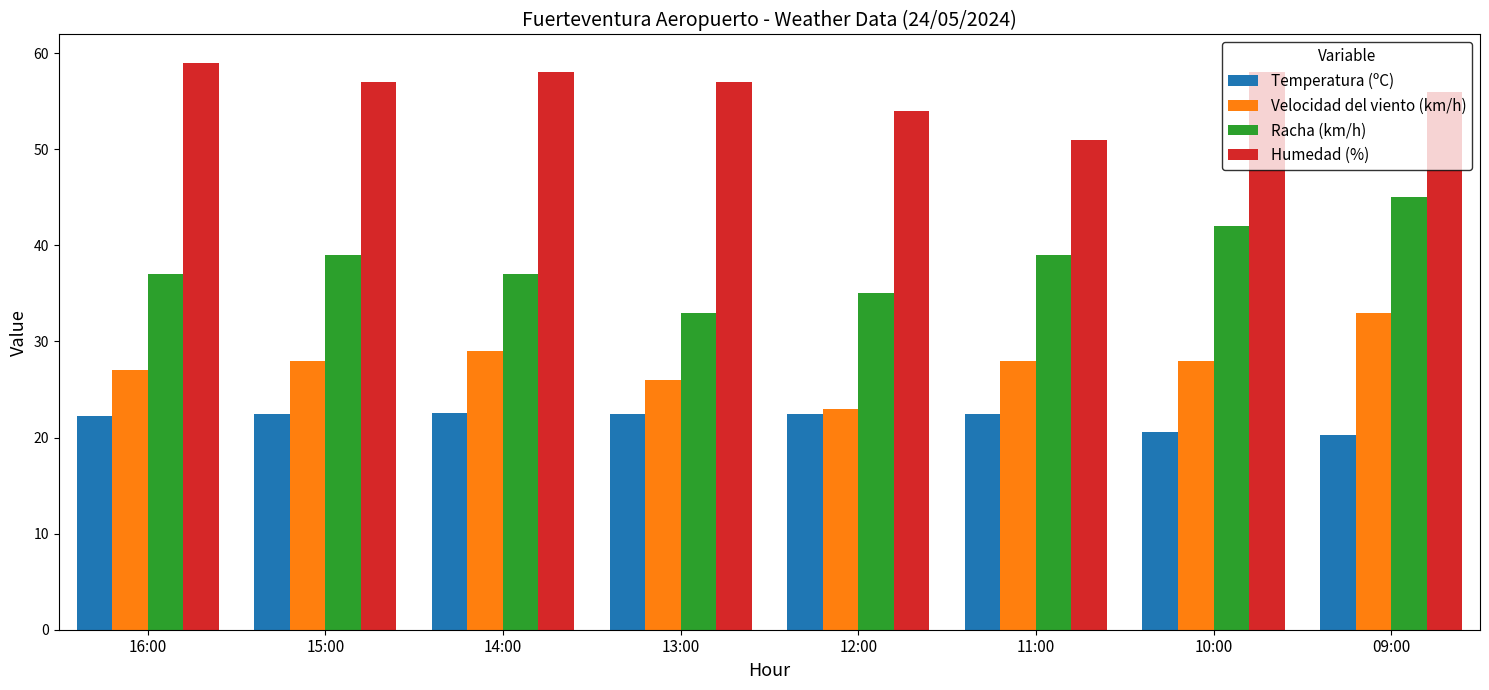

What is the label of the 5th bar from the right?

13:00